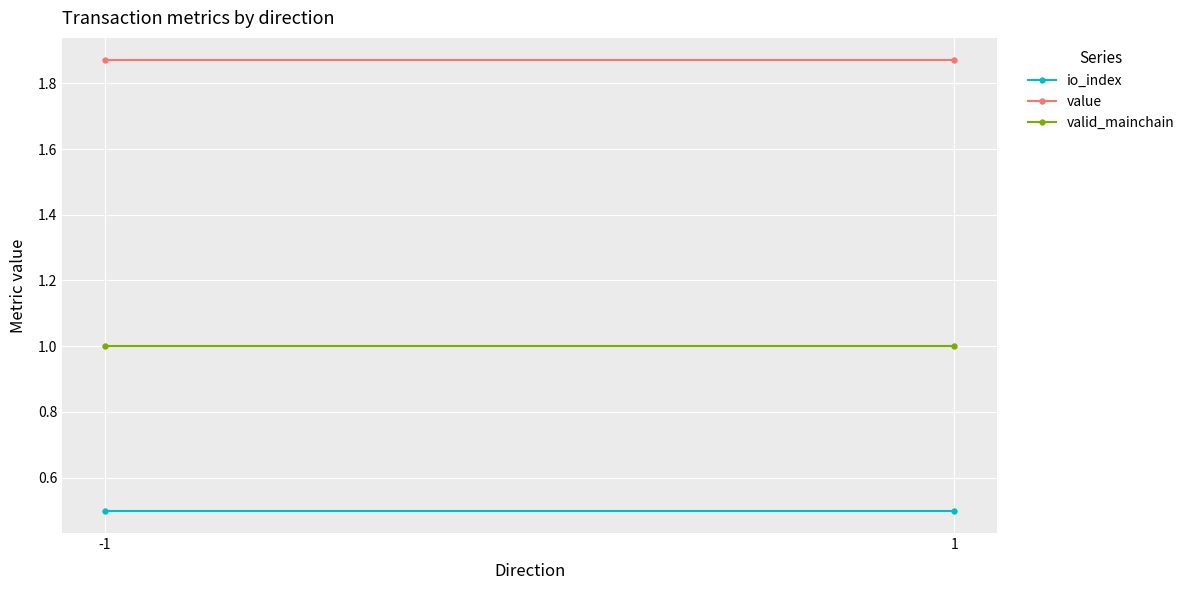

At which label does io_index reach its minimum?

-1